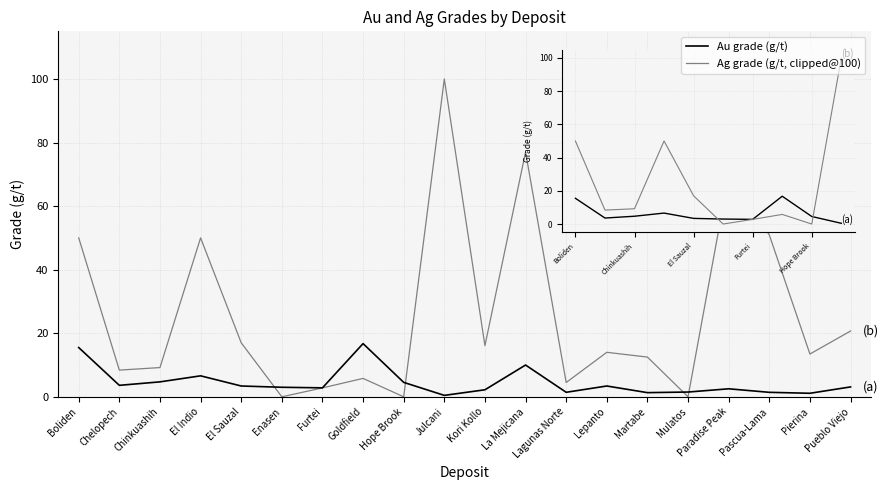

Which category has the highest value in the Ag grade (g/t, clipped@100) series?

Julcani